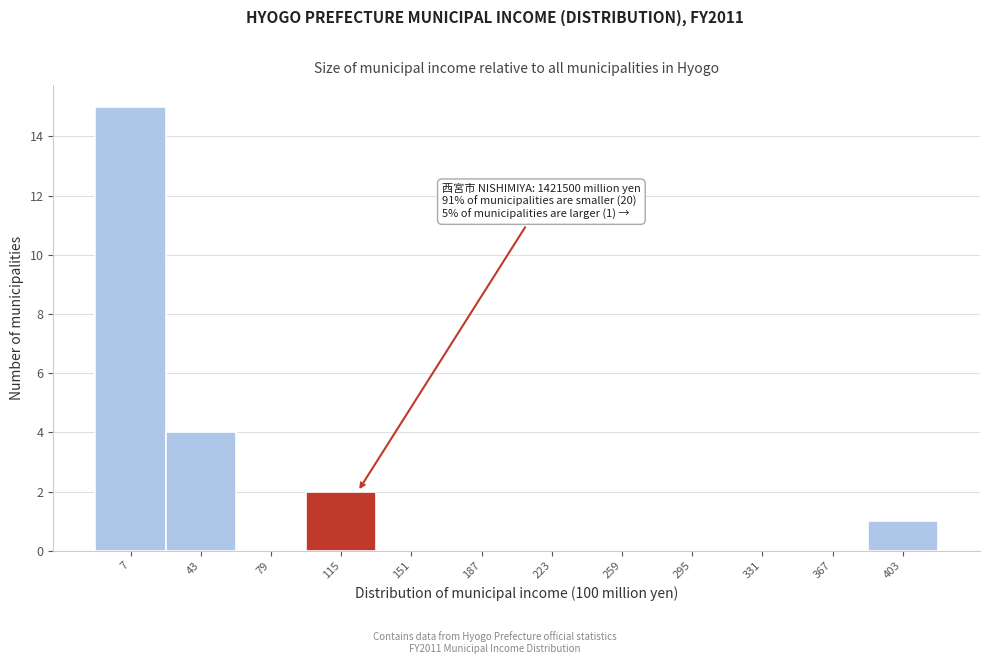

Reading left to right, what are all the values shown in this chart?

7=15	43=4	79=0	115=2	151=0	187=0	223=0	259=0	295=0	331=0	367=0	403=1